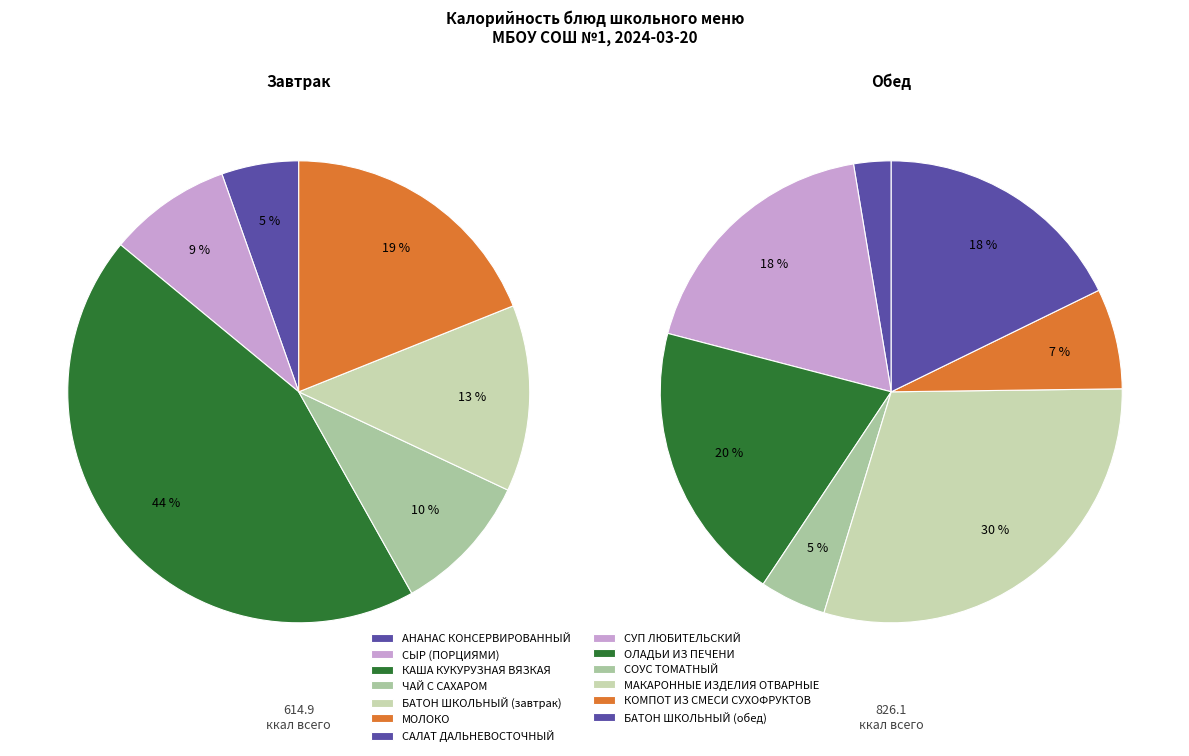

How many slices are in this pie chart?

13